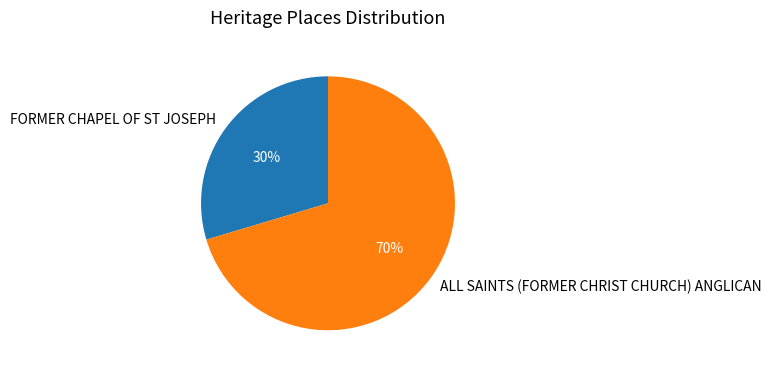

What is the largest slice in the pie chart?

ALL SAINTS (FORMER CHRIST CHURCH) ANGLICAN